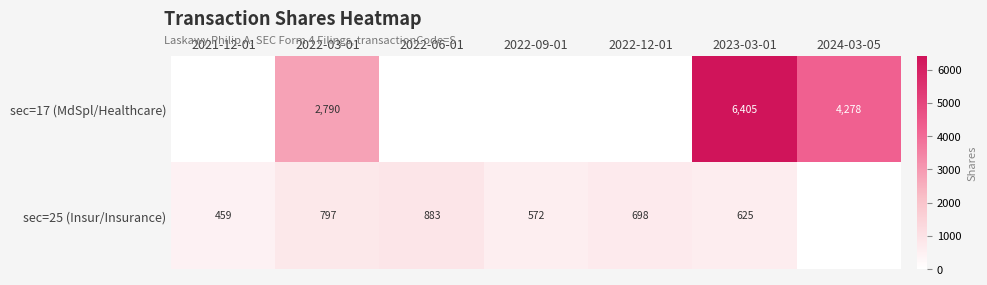

Rank the series at 2023-03-01 from lowest to highest value.

sec=25 (Insur/Insurance), sec=17 (MdSpl/Healthcare)